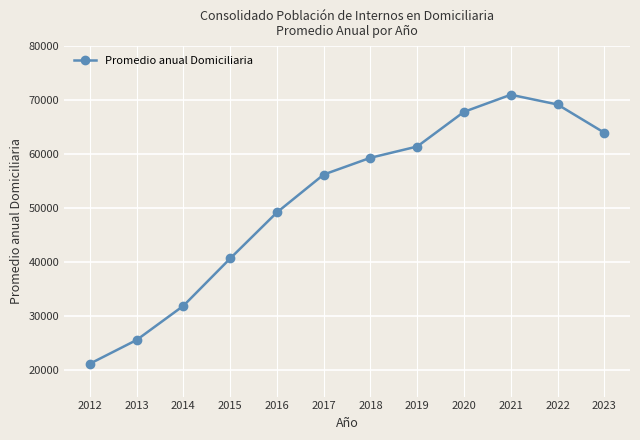

What is the average value?

51413.8